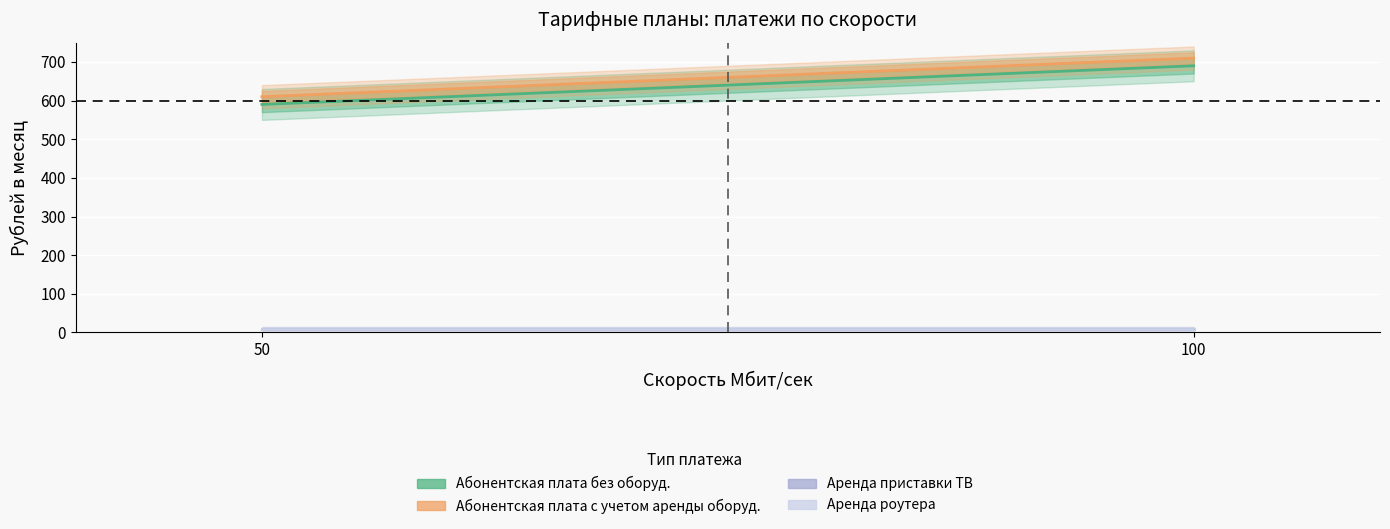

Does the chart display data point markers on the line(s)?

No